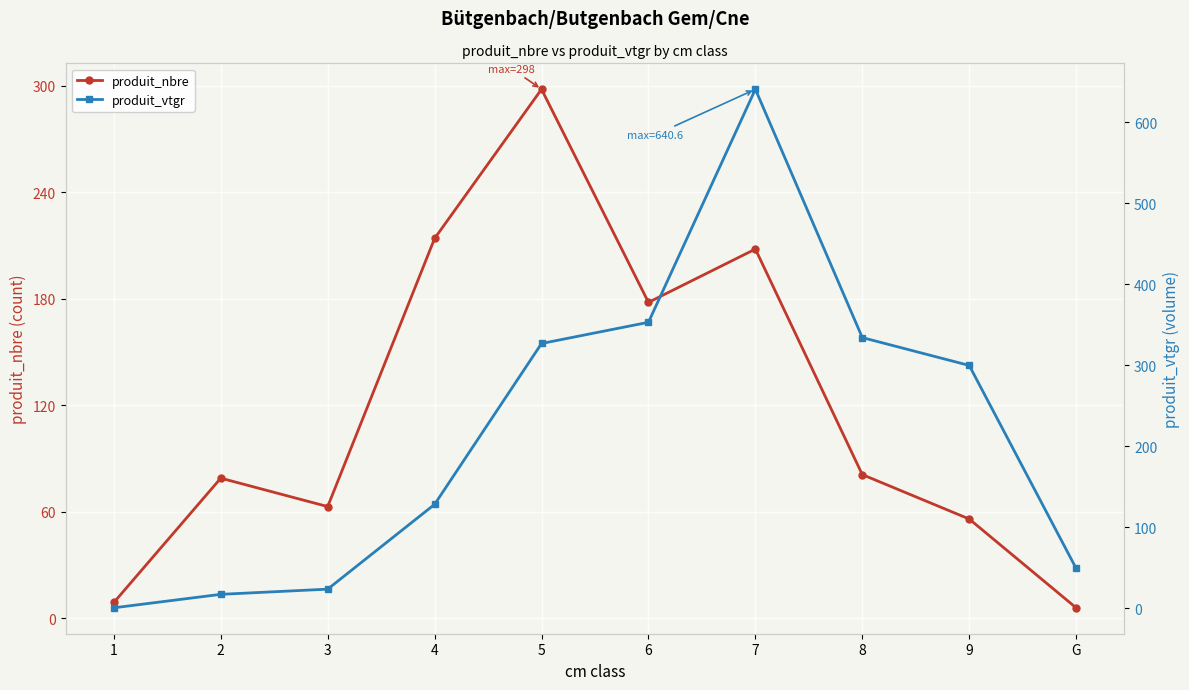

Rank the series at 4 from highest to lowest value.

produit_nbre, produit_vtgr